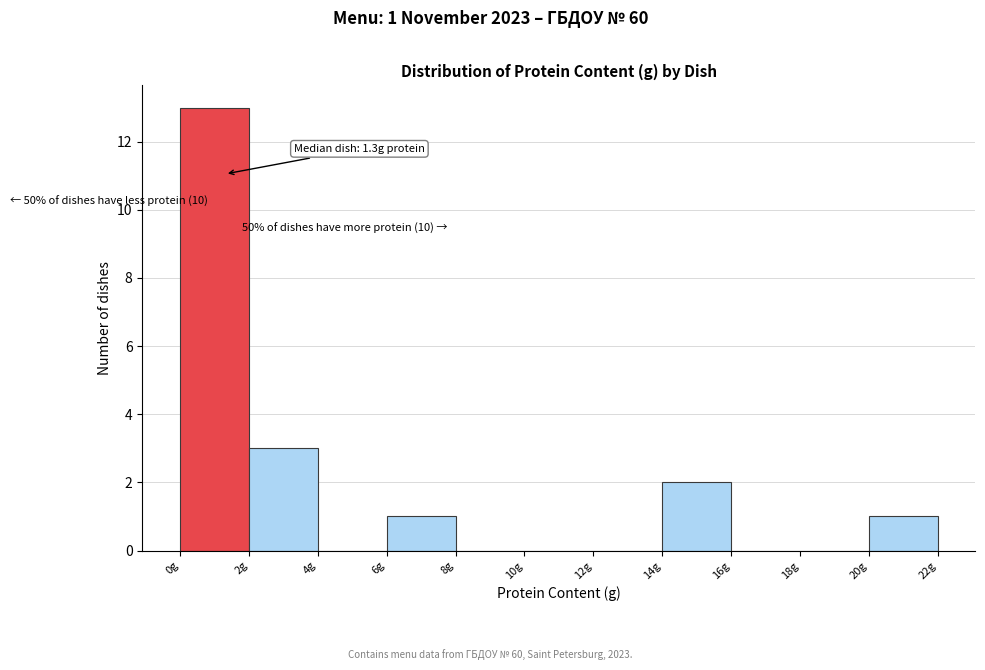

Which range on the x-axis has the tallest bar?

0 to 2